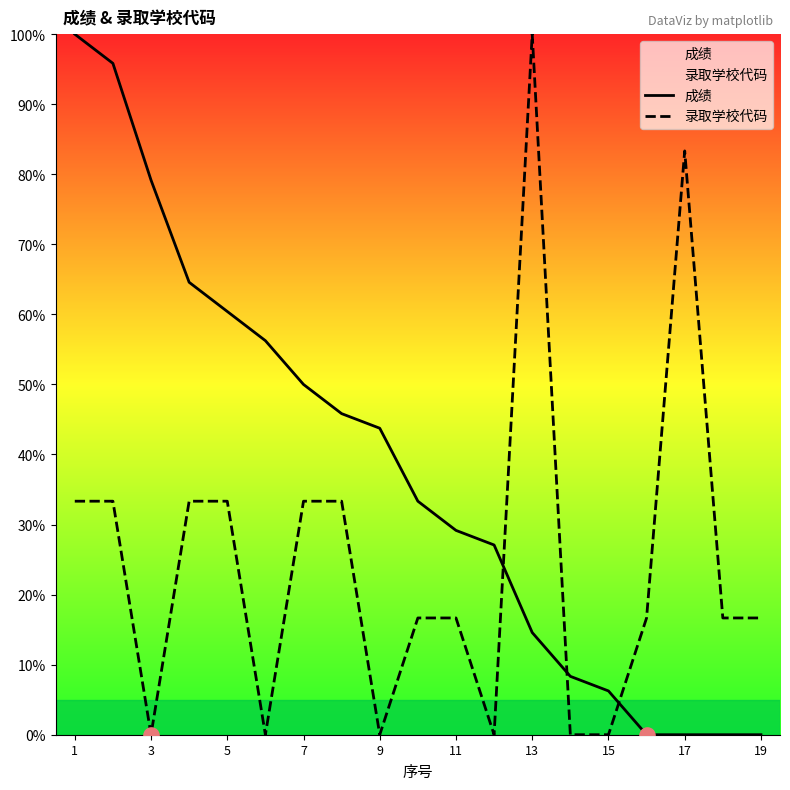

Which series contains the lowest Y value?

成绩